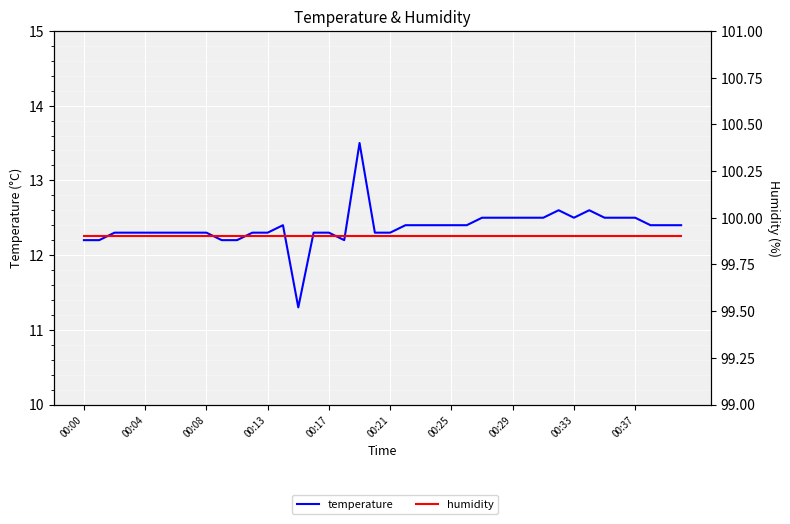

True or false: temperature and humidity intersect in this chart.

False